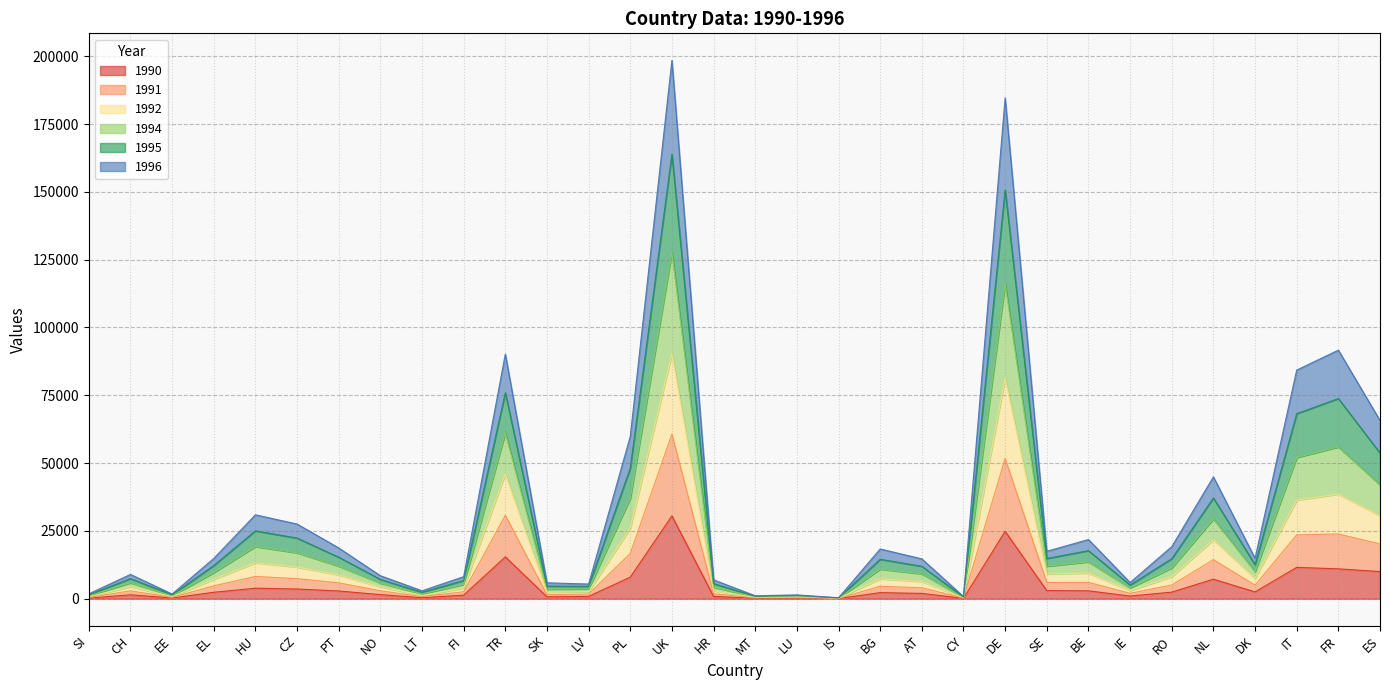

What is the label of the 31st point from the left?

FR